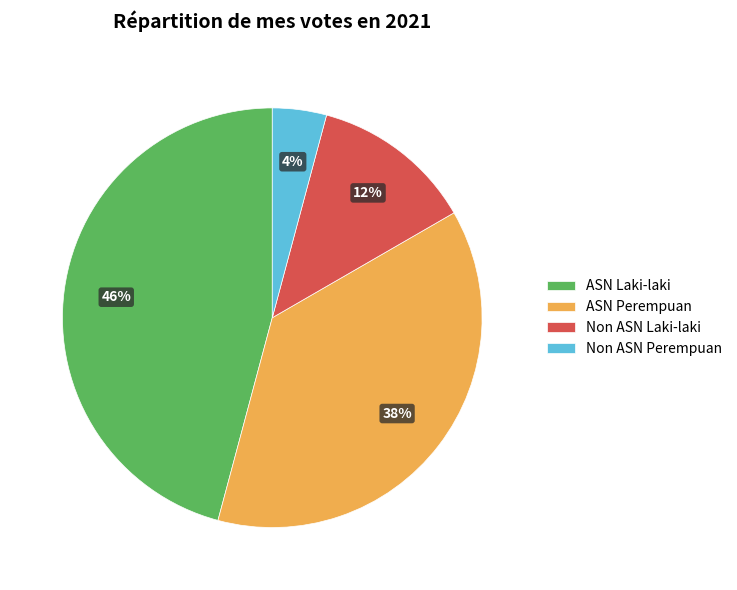

Which slice is the largest?

ASN Laki-laki